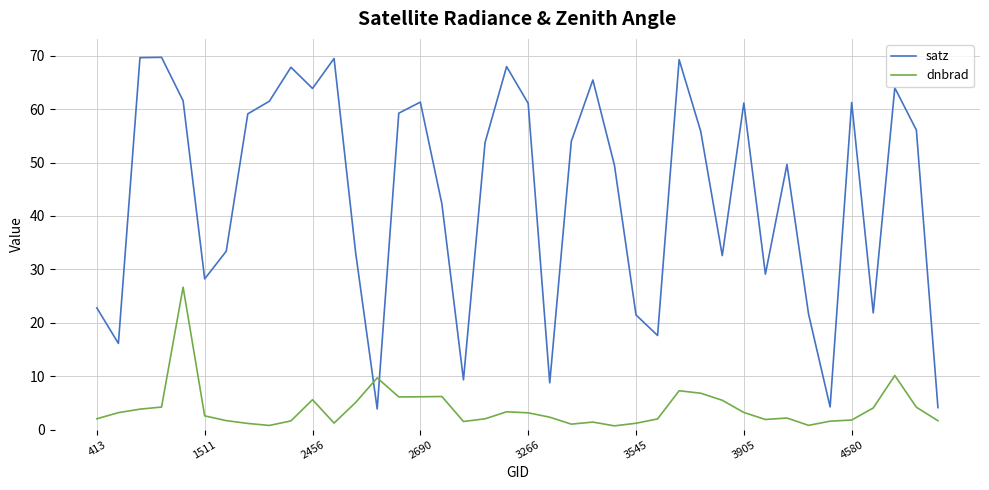

Which series has the largest total across all categories?

satz